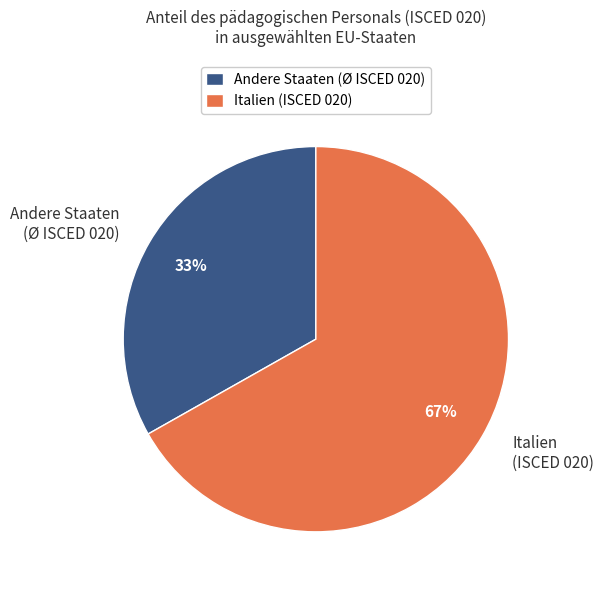

To the nearest percent, what is the difference between the largest and smallest slice percentages?

34%